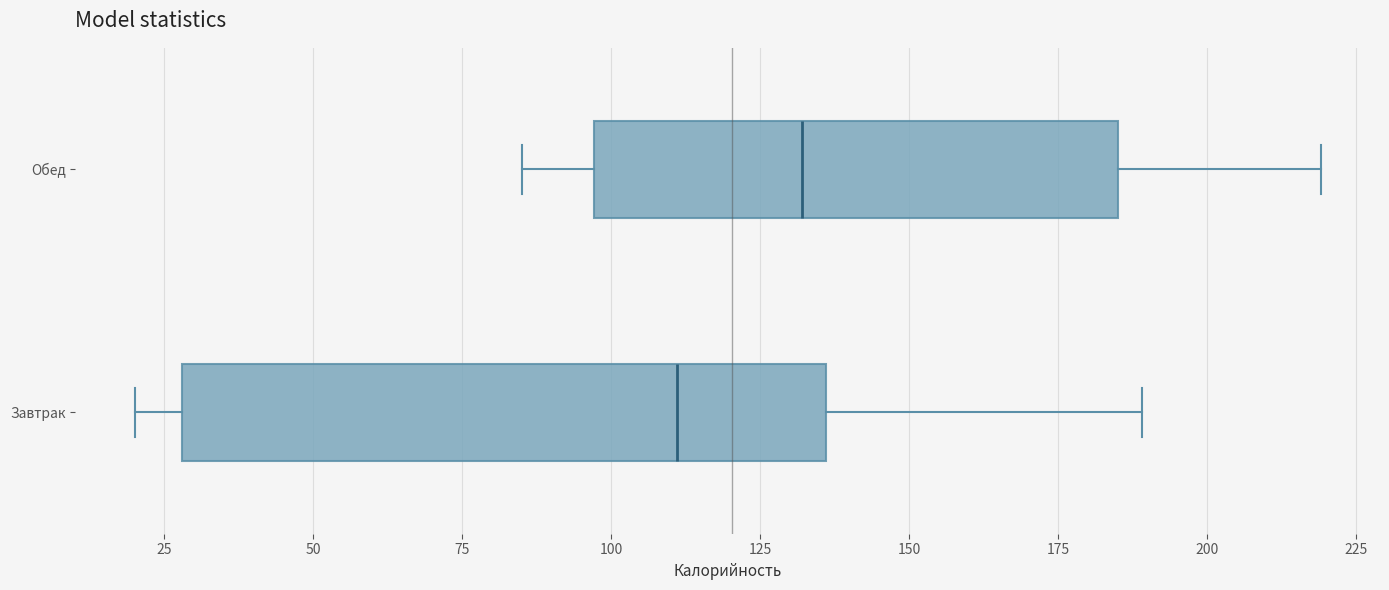

Which box is the widest, from its left edge to its right edge?

Завтрак